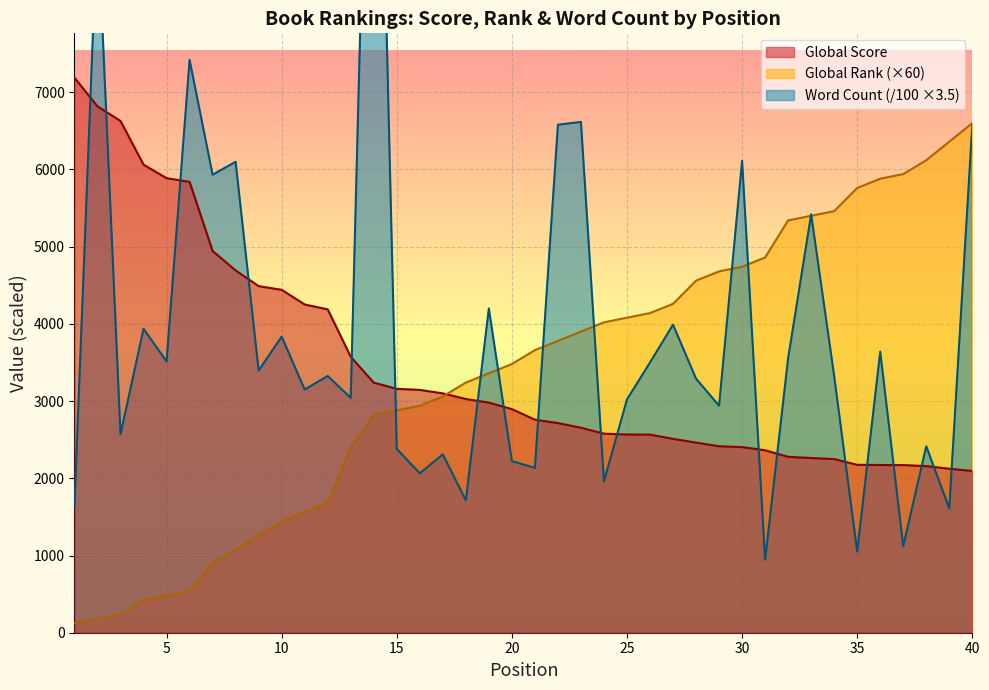

What is the value of the Global Score point at the 22nd from the left?

2715.0